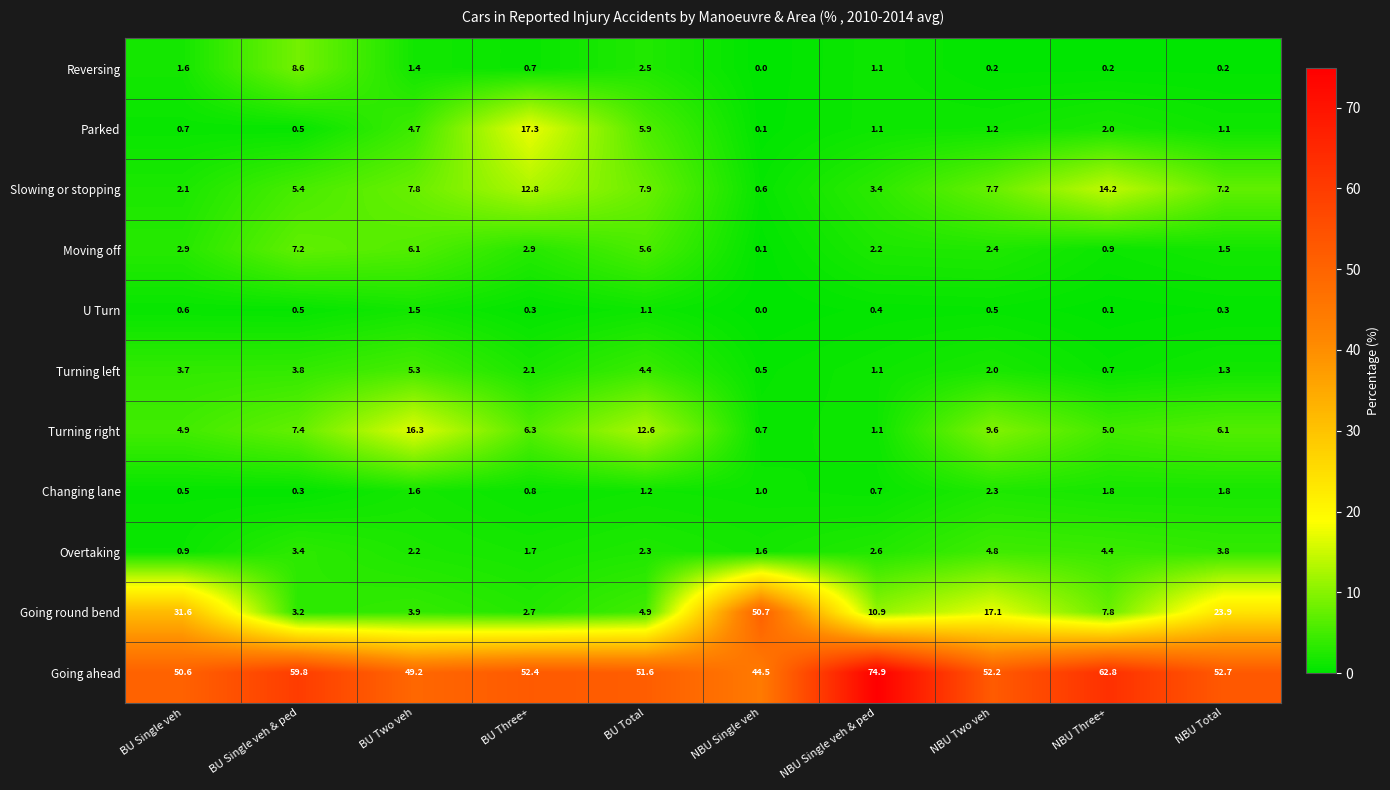

What is the total value across all series at BU Single veh & ped?

100.1